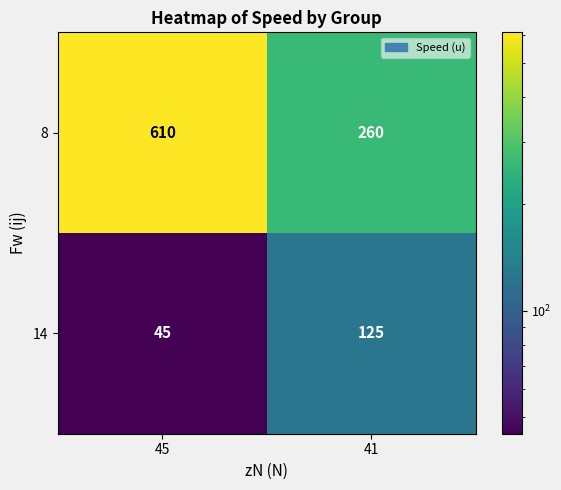

Is it true that 8 equals 260 at 41?

True